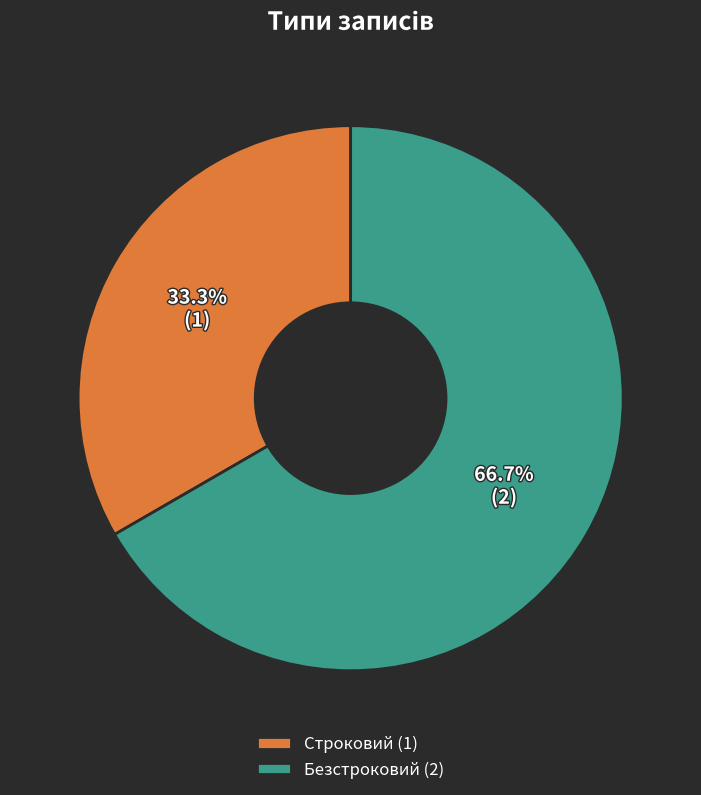

Is it true that Строковий is 33% of the pie?

True